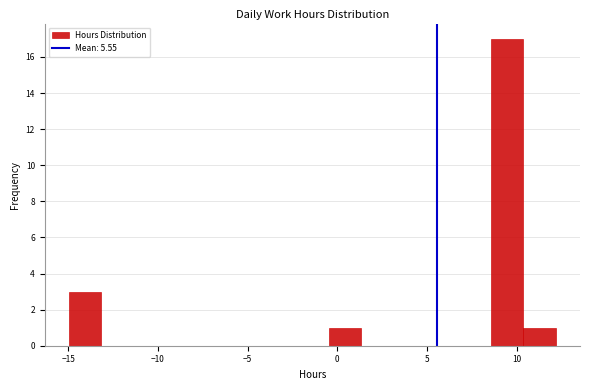

Around what value on the x-axis is the tallest bar? Give the approximate position of its centre, as read against the axis.

9.5